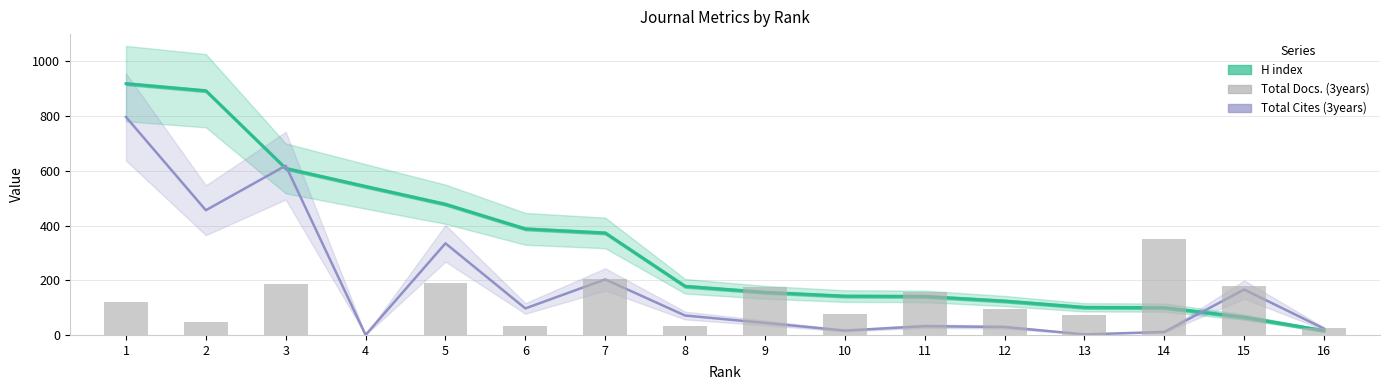

What is the difference between the H index values at 10 and 7?

231